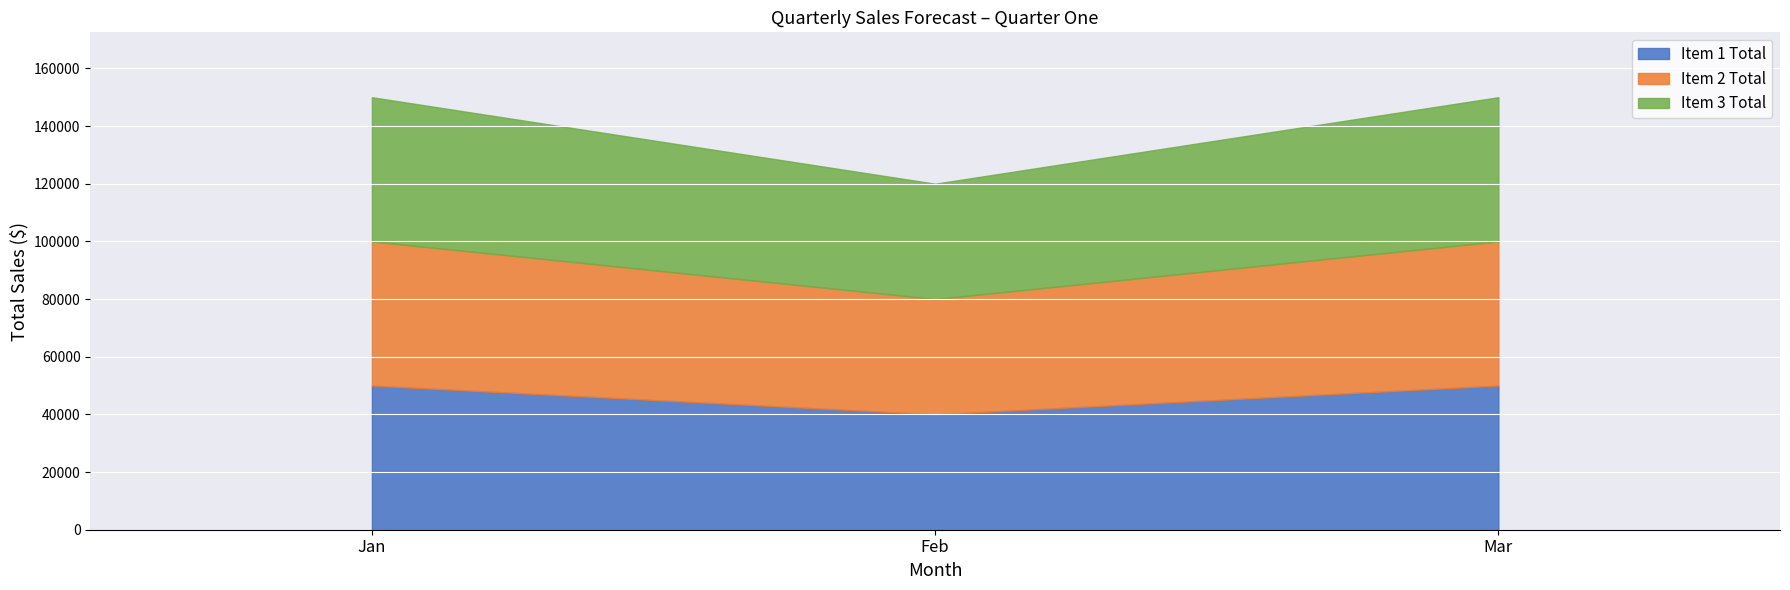

The value of Item 3 Total at Feb is 40000. True or false?

True